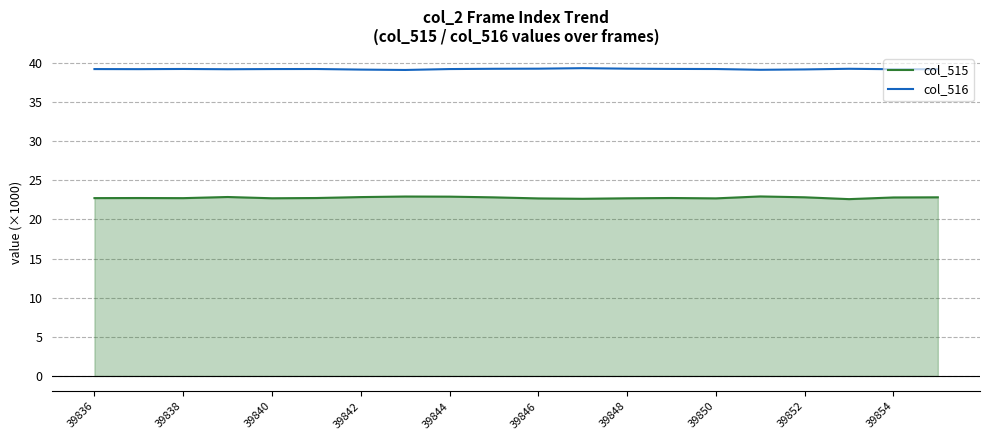

How many distinct data groups are displayed?

2